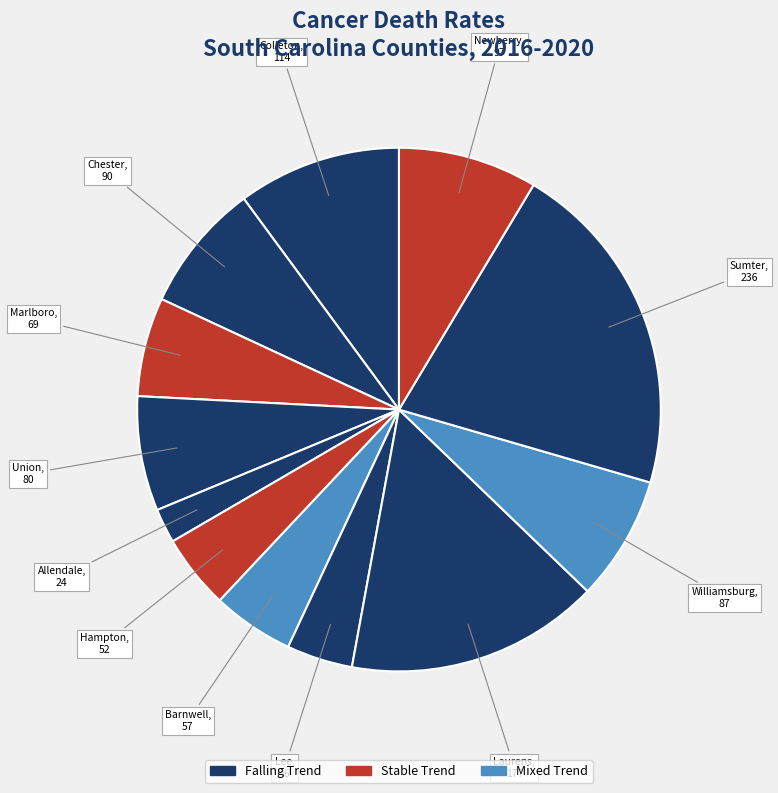

How many slices are in this pie chart?

12